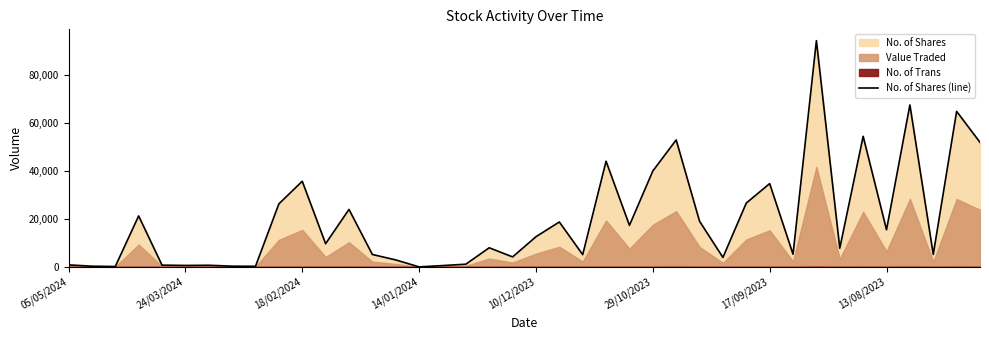

The value of No. of Shares (line) at 17/09/2023 is 9676. True or false?

False